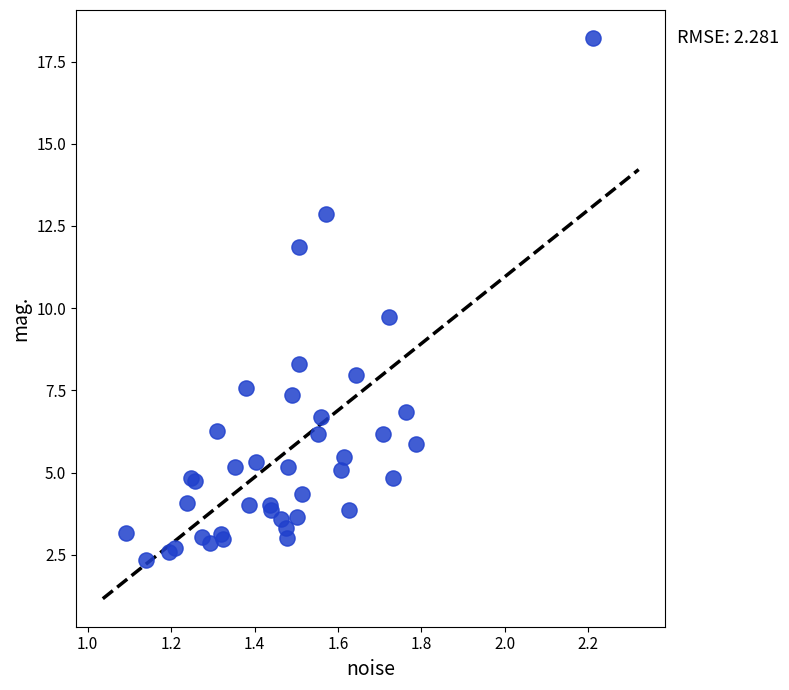

What Y value in the scatter plot is closest to 10?

9.7